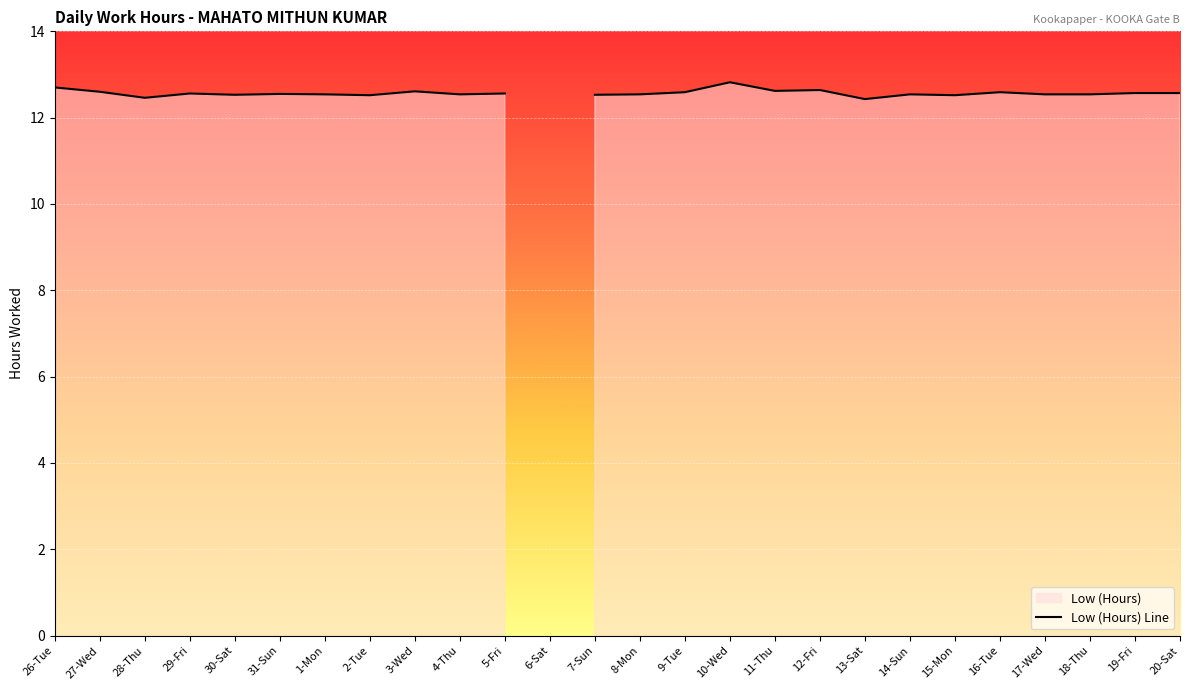

Reading left to right, transcribe all the data shown in this chart.

26-Tue=12.7	27-Wed=12.6	28-Thu=12.5	29-Fri=12.6	30-Sat=12.5	31-Sun=12.6	1-Mon=12.5	2-Tue=12.5	3-Wed=12.6	4-Thu=12.5	5-Fri=12.6	6-Sat=0.0	7-Sun=12.5	8-Mon=12.5	9-Tue=12.6	10-Wed=12.8	11-Thu=12.6	12-Fri=12.6	13-Sat=12.4	14-Sun=12.5	15-Mon=12.5	16-Tue=12.6	17-Wed=12.5	18-Thu=12.5	19-Fri=12.6	20-Sat=12.6